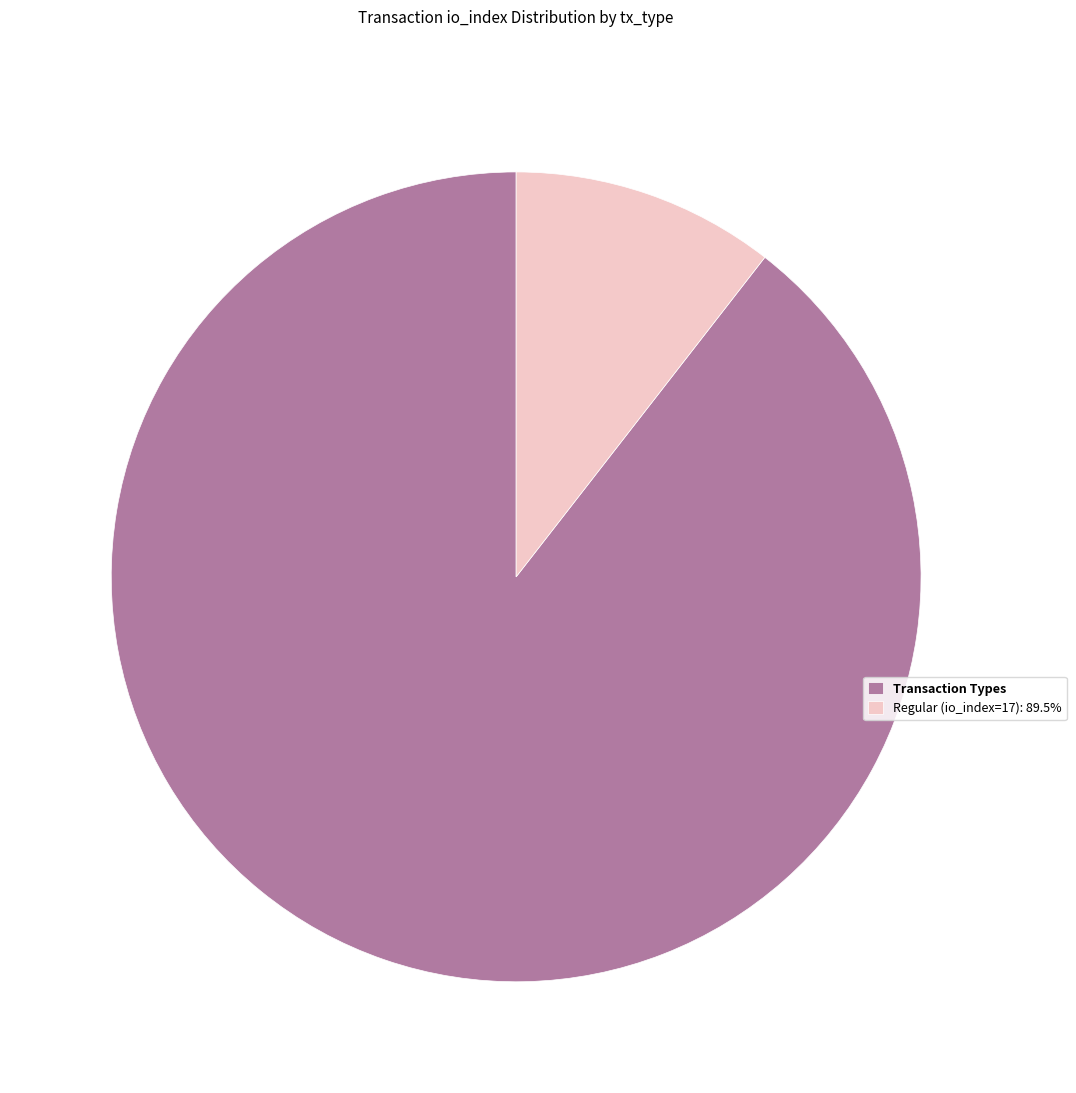

Which category has the biggest portion of the pie?

Transaction Types